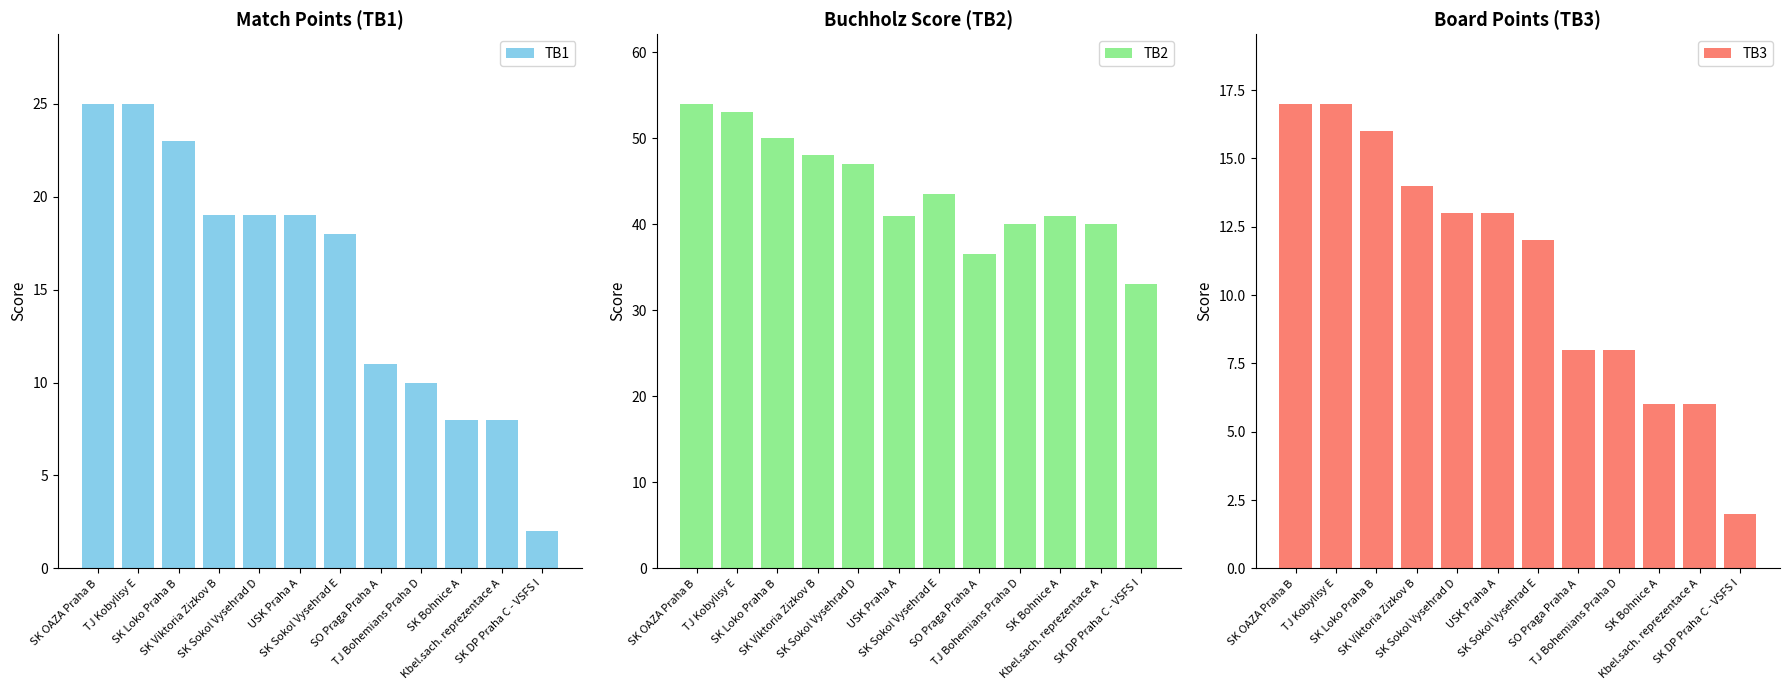

What is the smallest value displayed?

2.0